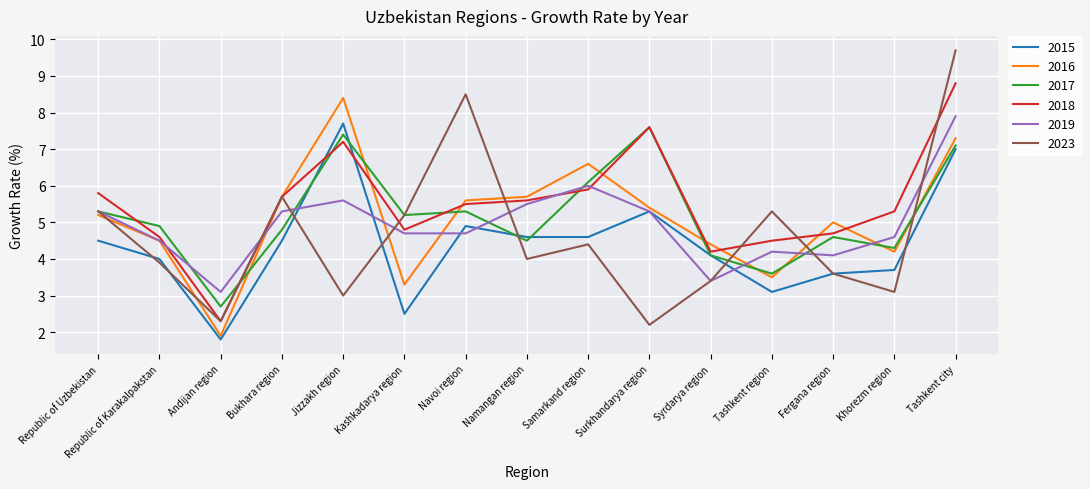

Reading left to right, what are all the values shown in this chart?

2015: 4.5	4.0	1.8	4.5	7.7	2.5	4.9	4.6	4.6	5.3	4.1	3.1	3.6	3.7	7.0
2016: 5.2	4.5	1.9	5.7	8.4	3.3	5.6	5.7	6.6	5.4	4.4	3.5	5.0	4.2	7.3
2017: 5.3	4.9	2.7	4.8	7.4	5.2	5.3	4.5	6.1	7.6	4.1	3.6	4.6	4.3	7.1
2018: 5.8	4.6	2.3	5.7	7.2	4.8	5.5	5.6	5.9	7.6	4.2	4.5	4.7	5.3	8.8
2019: 5.3	4.5	3.1	5.3	5.6	4.7	4.7	5.5	6.0	5.3	3.4	4.2	4.1	4.6	7.9
2023: 5.3	3.9	2.3	5.7	3.0	5.2	8.5	4.0	4.4	2.2	3.4	5.3	3.6	3.1	9.7